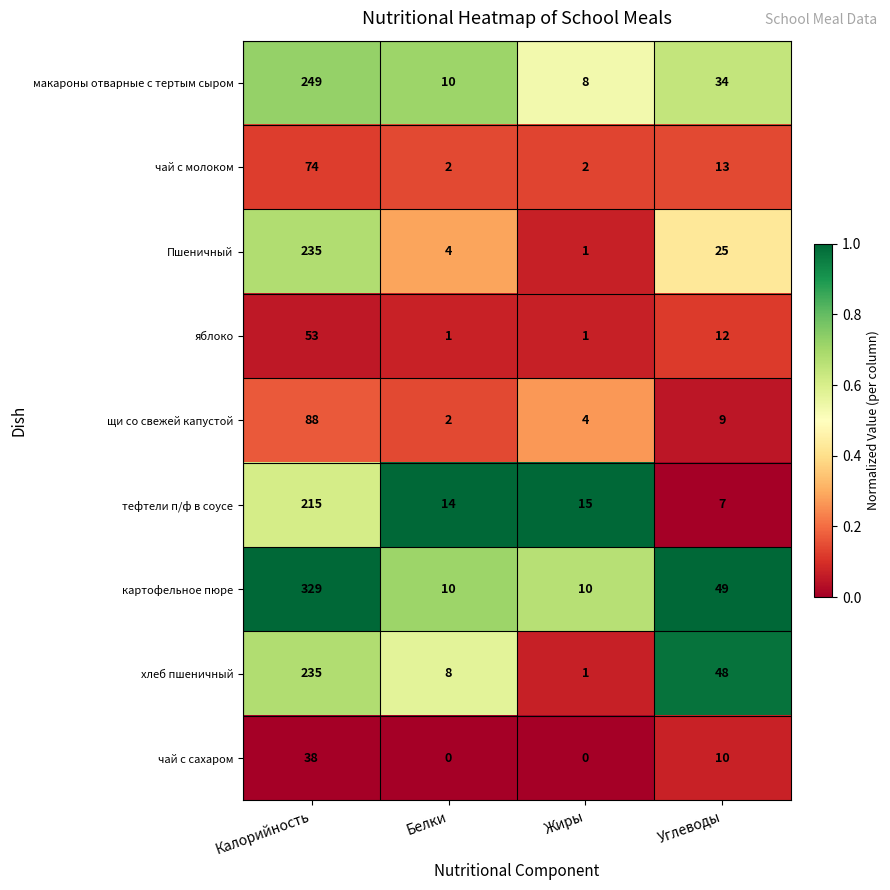

What is the approximate value of чай с молоком at Углеводы?

13